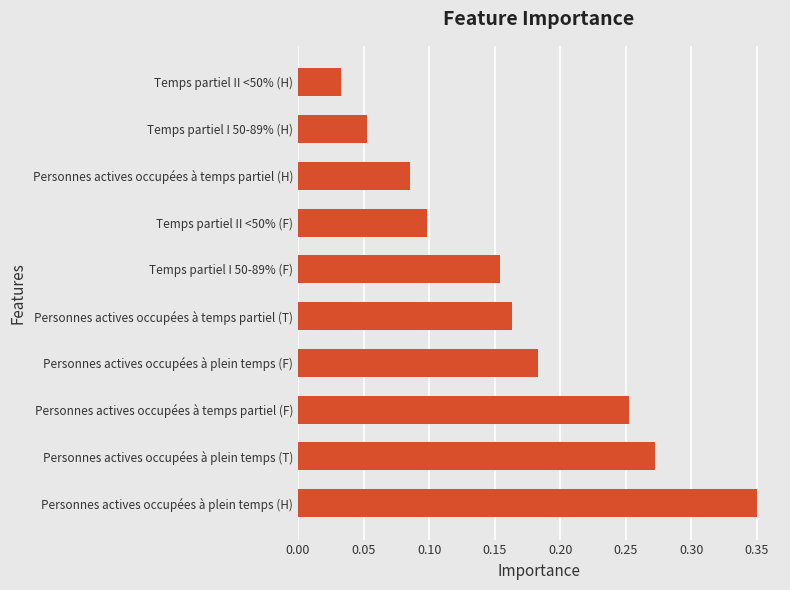

At which label is the value closest to 0?

Temps partiel II <50% (H)